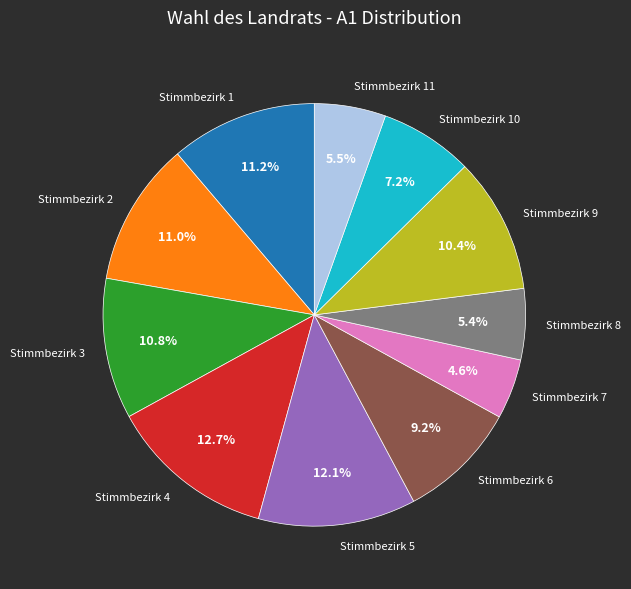

What is the ratio of the value at Stimmbezirk 6 to the value at Stimmbezirk 7?

2.0